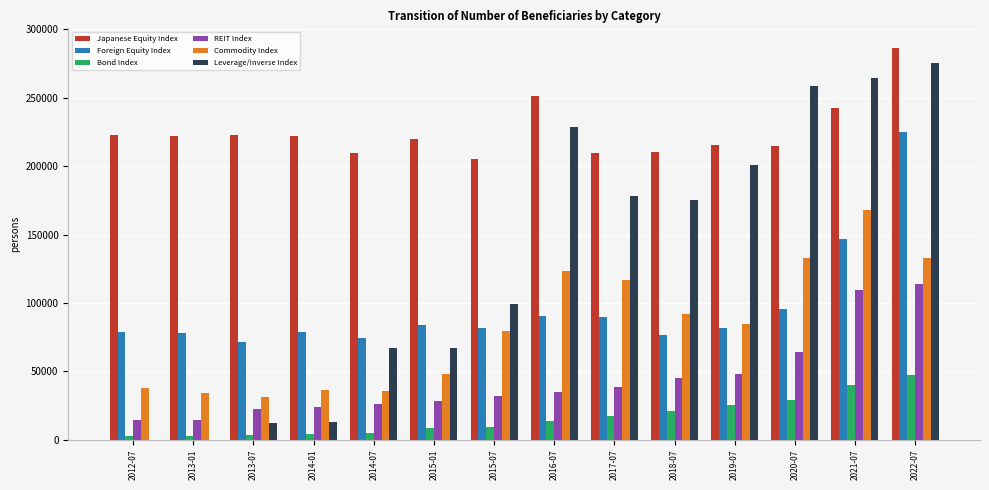

Which series changed the most between 2013-07 and 2021-07?

Leverage/Inverse Index